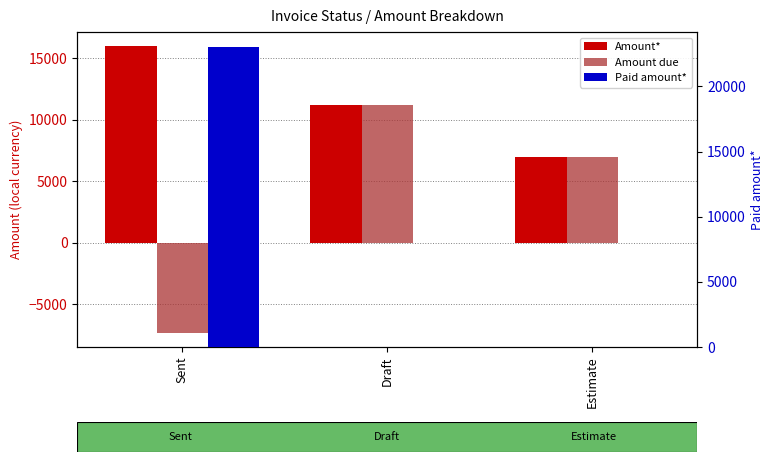

Is the value of Amount* at Draft greater than the value of Amount due at Estimate?

Yes